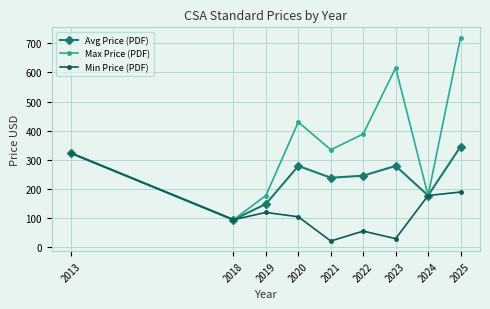

The value of Avg Price (PDF) at 2020 is 502.4. True or false?

False